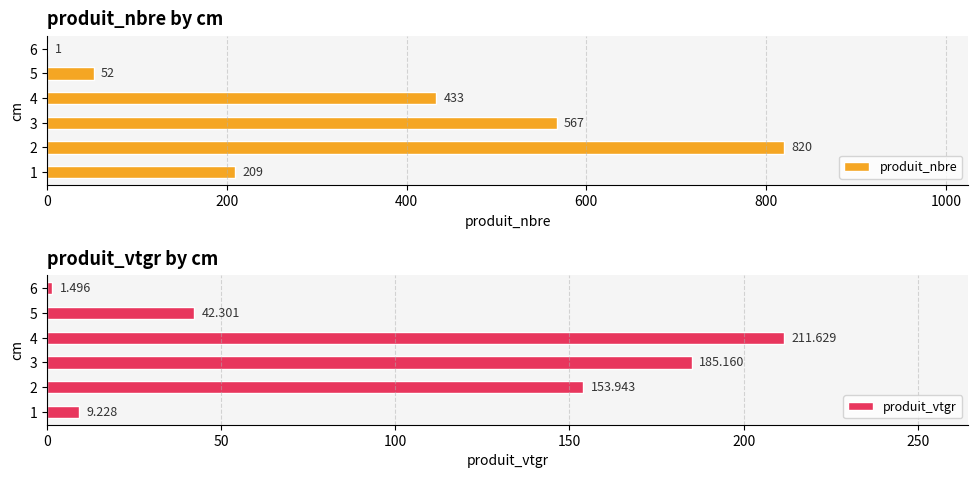

What is the sum of the produit_nbre values at 1 and 4?

642